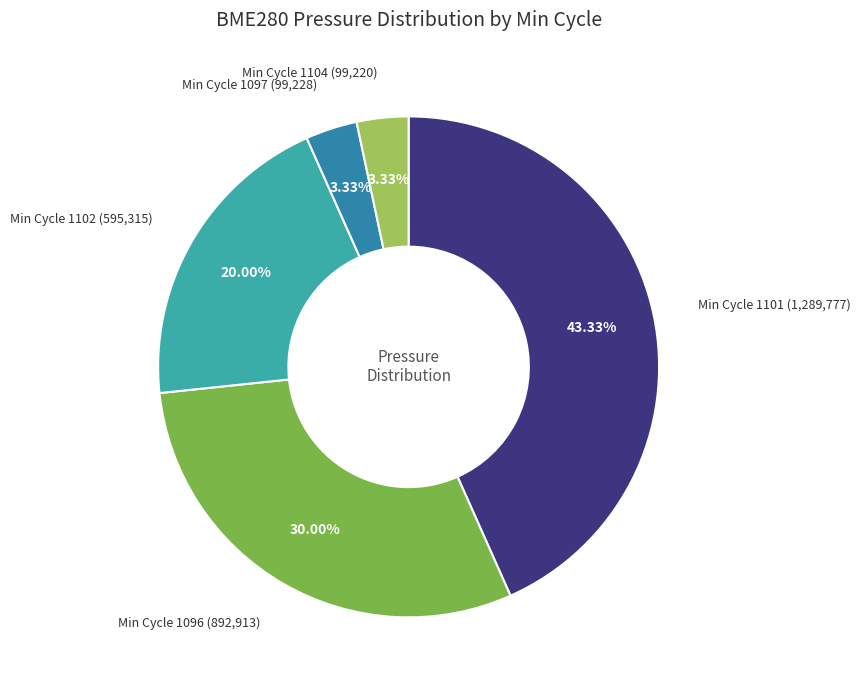

To the nearest percent, what is the average slice percentage?

20%